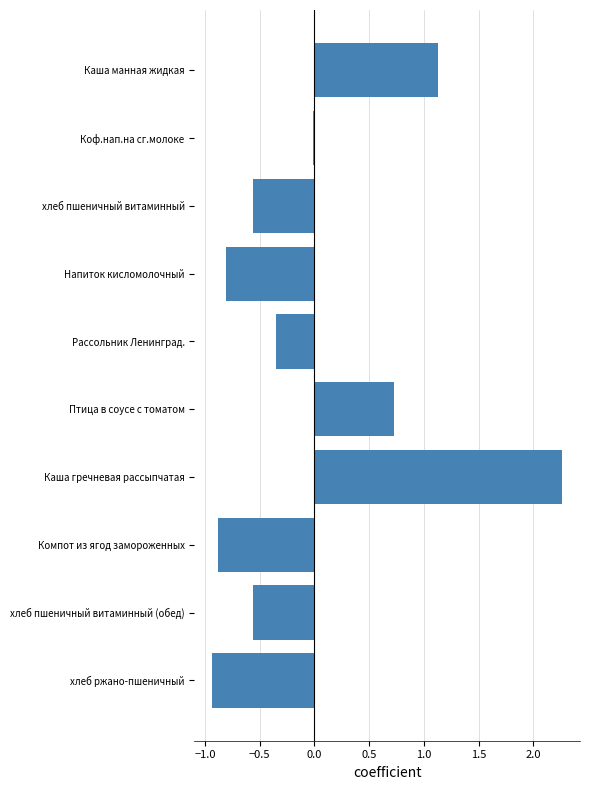

Are the bars horizontal?

Yes